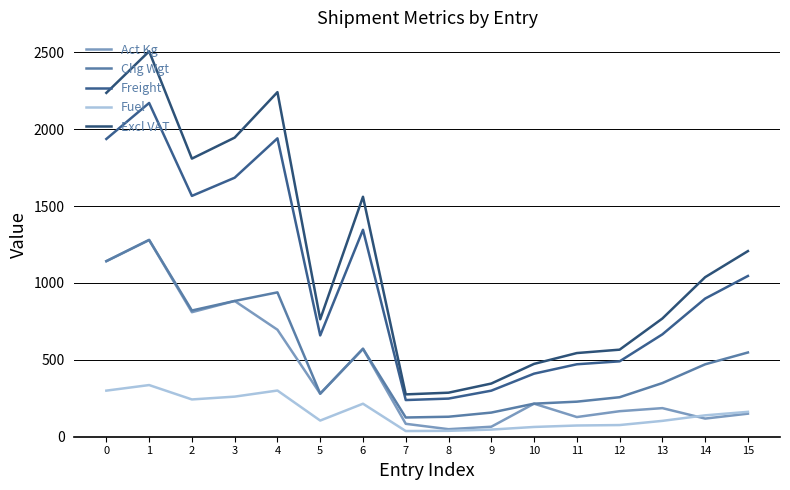

In Act Kg, how many points are higher than both neighbors (excluding endpoints)?

5